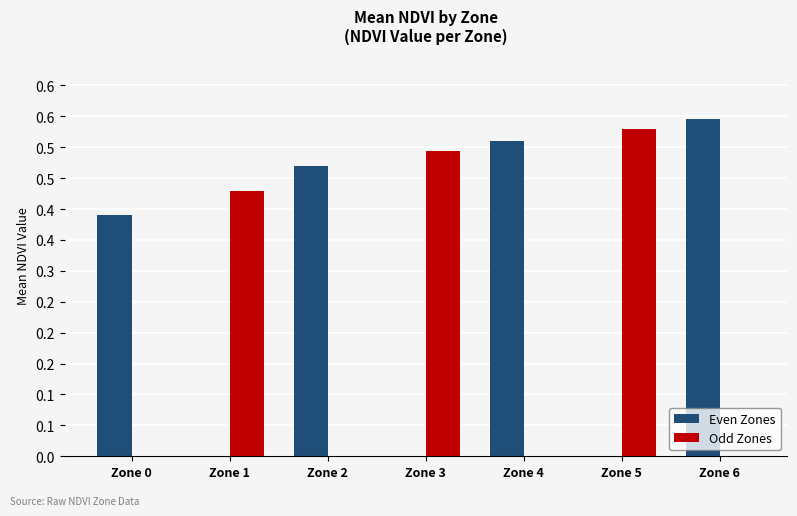

Are the bars grouped side by side (vs. stacked)?

Yes